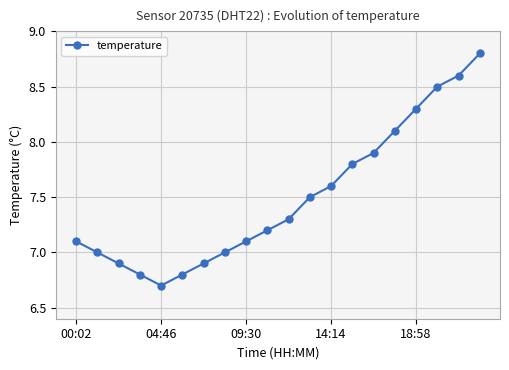

What is the sum of all values?

149.9